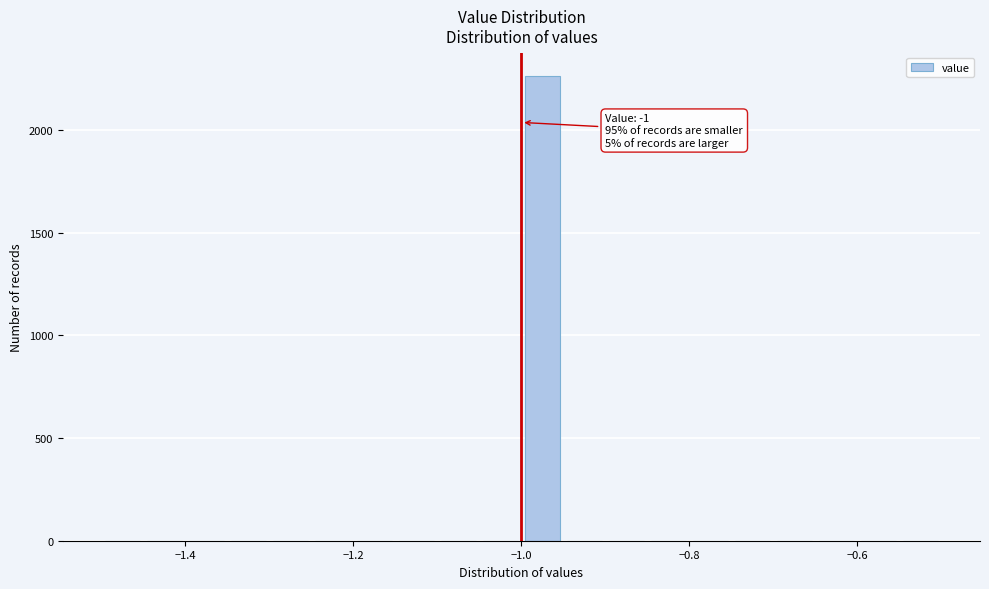

Around what value on the x-axis is the tallest bar? Give the approximate position of its centre, as read against the axis.

-0.98